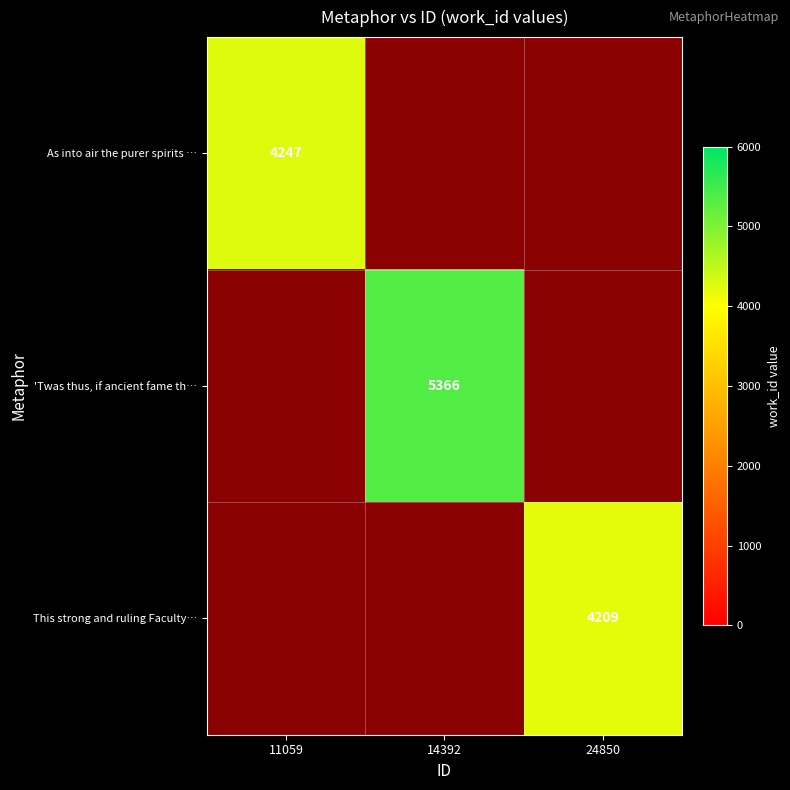

What is the smallest value displayed?

4209.0